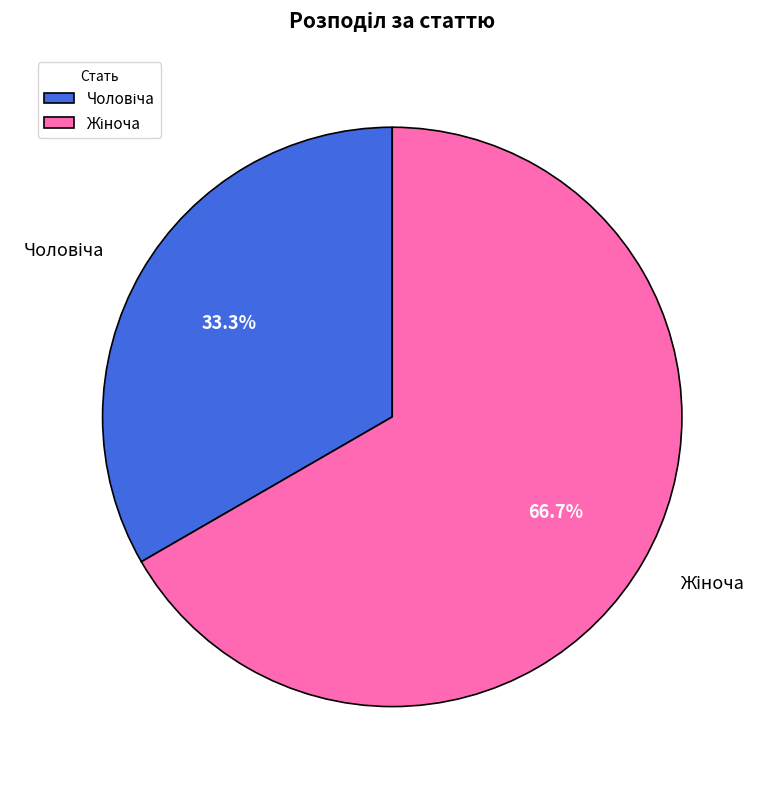

Does any single category account for the majority?

Yes